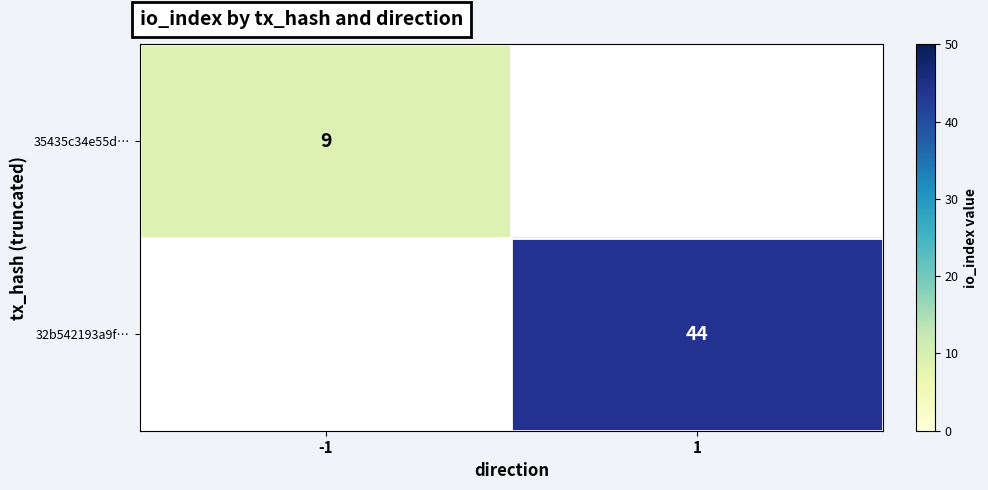

Is it true that 35435c34e55d… equals 6.3 at -1?

False